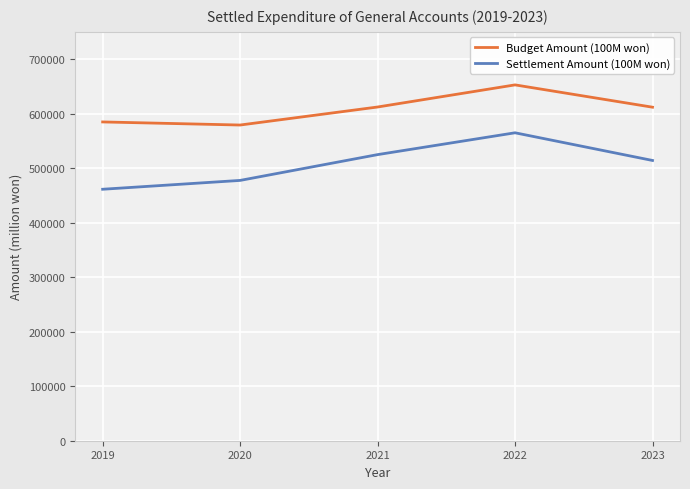

At which category does Budget Amount (100M won) reach its first local valley?

2020